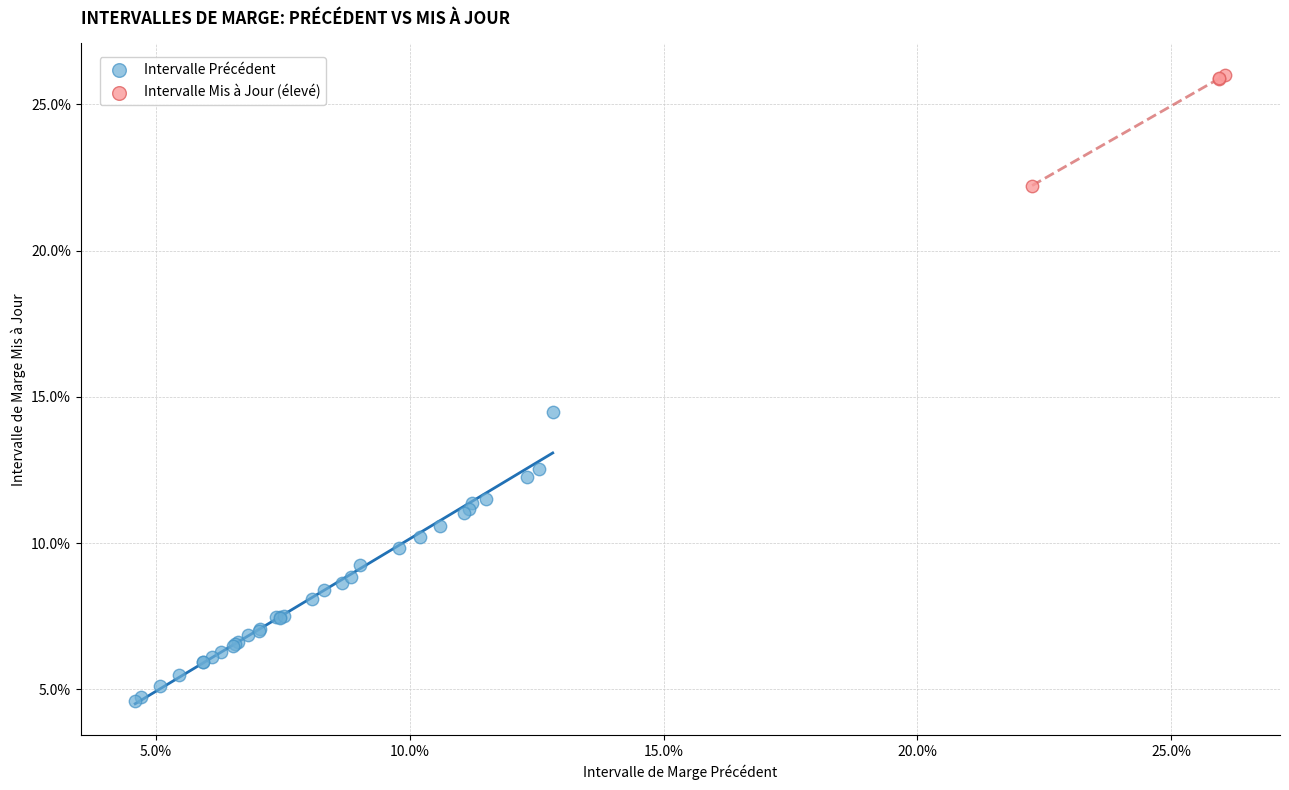

Which series has the widest spread of Y values?

Intervalle Précédent